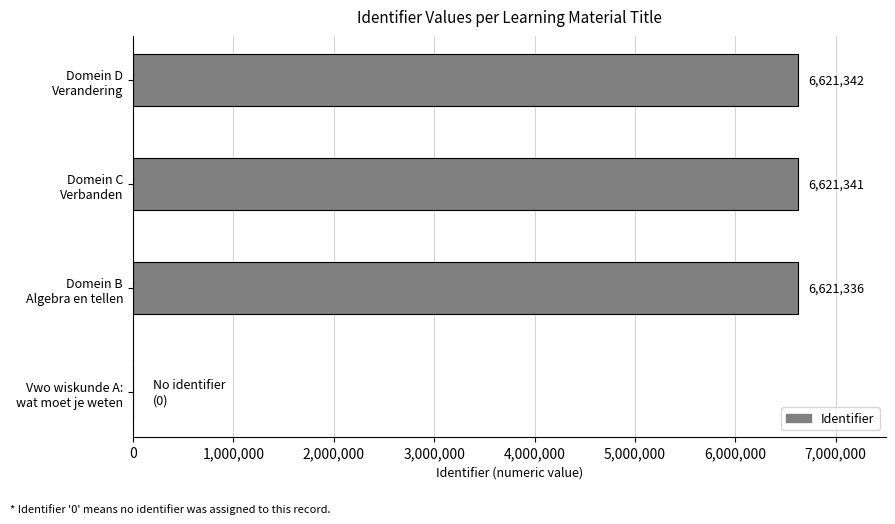

What is the sum of all values?

19864019